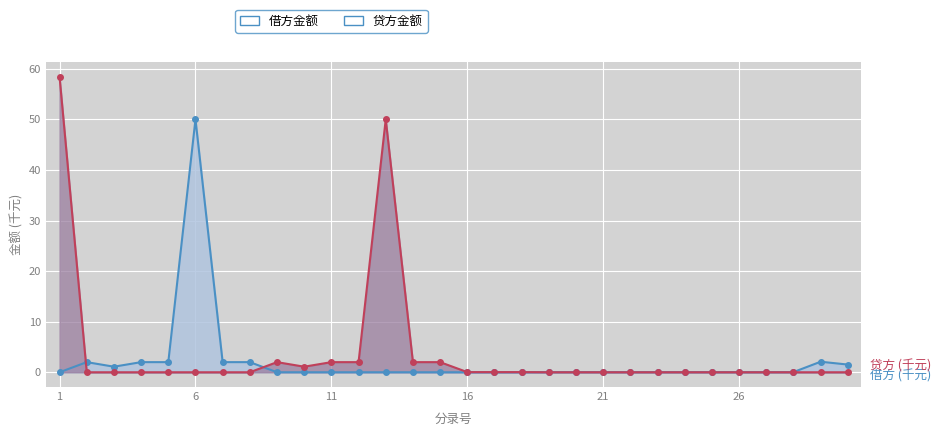

Reading right to left, extract all data points from this chart.

借方: 1.5	2.1	0.0	0.0	0.0	0.0	0.0	0.0	0.0	0.0	0.0	0.0	0.0	0.0	0.0	0.0	0.0	0.0	0.0	0.0	0.0	0.0	2.0	2.0	50.0	2.0	2.0	1.1	2.0	0.0
贷方: 0.0	0.0	0.0	0.0	0.0	0.0	0.0	0.0	0.0	0.0	0.0	0.0	0.0	0.0	0.0	2.0	2.0	50.0	2.0	2.0	1.1	2.0	0.0	0.0	0.0	0.0	0.0	0.0	0.0	58.4